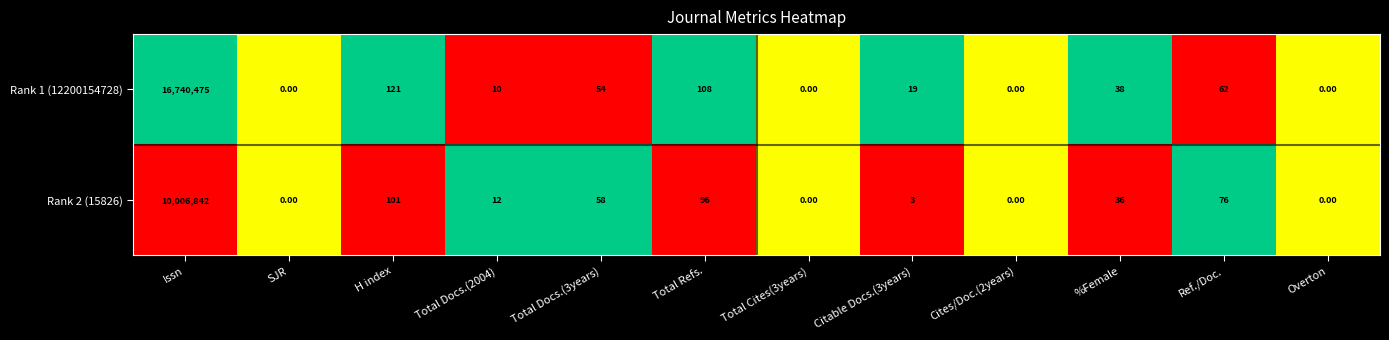

Which category has the highest value in the Rank 1 (12200154728) series?

Issn